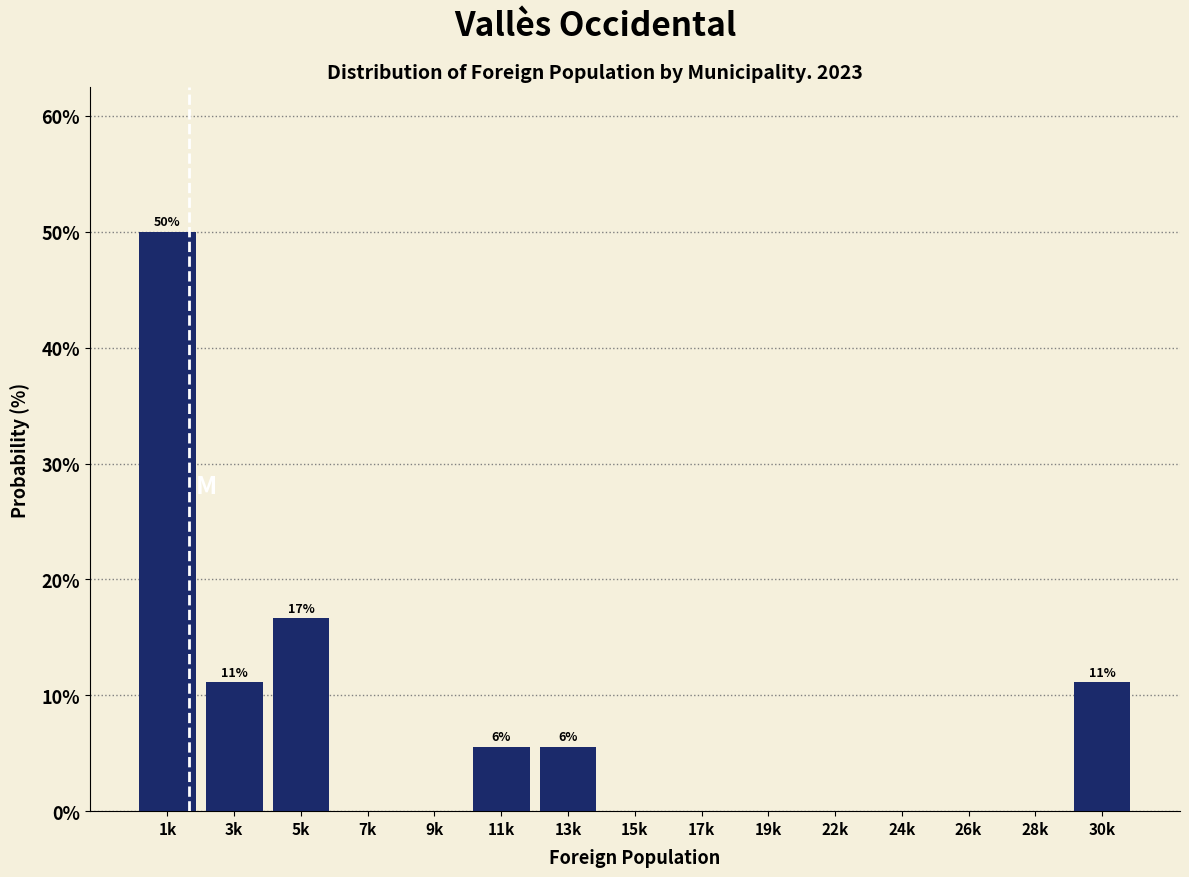

Reading left to right, extract all data points from this chart.

1k=50.0	3k=11.1	5k=16.7	7k=0.0	9k=0.0	11k=5.6	13k=5.6	15k=0.0	17k=0.0	19k=0.0	22k=0.0	24k=0.0	26k=0.0	28k=0.0	30k=11.1